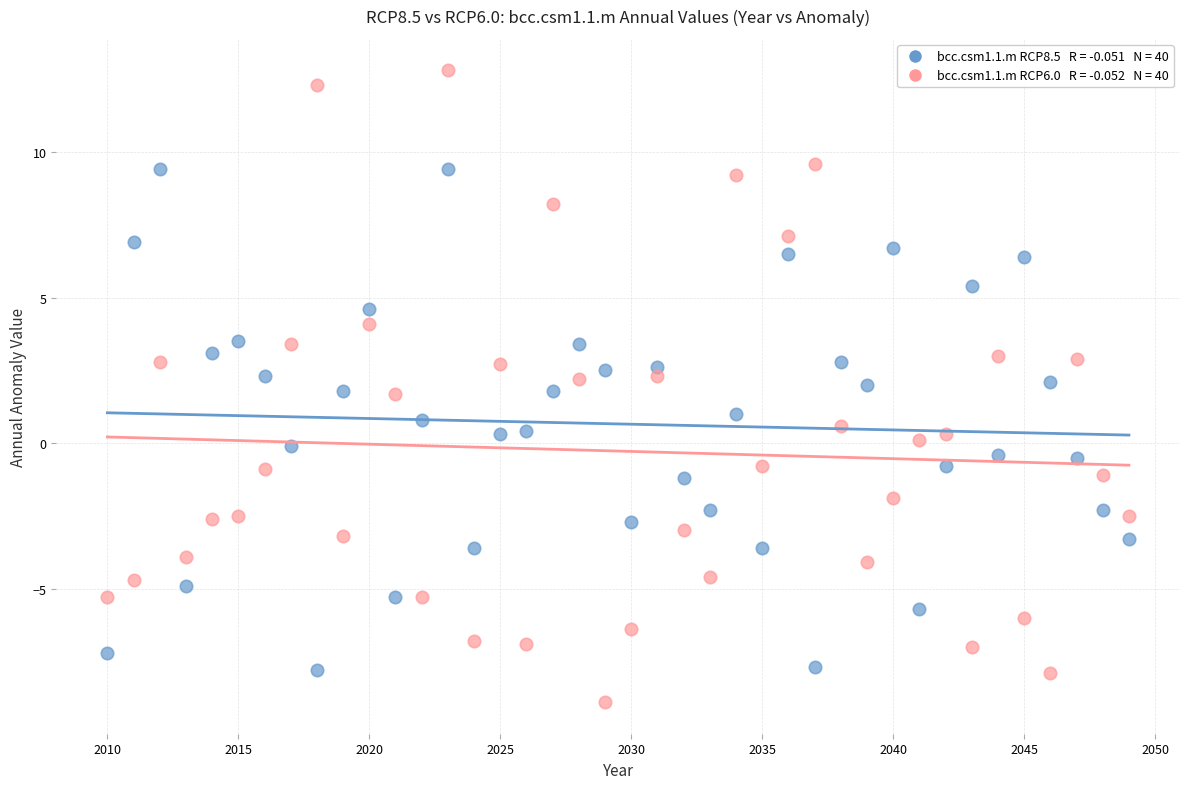

Across all data points, what is the range of Y values (max minus min)?

21.7